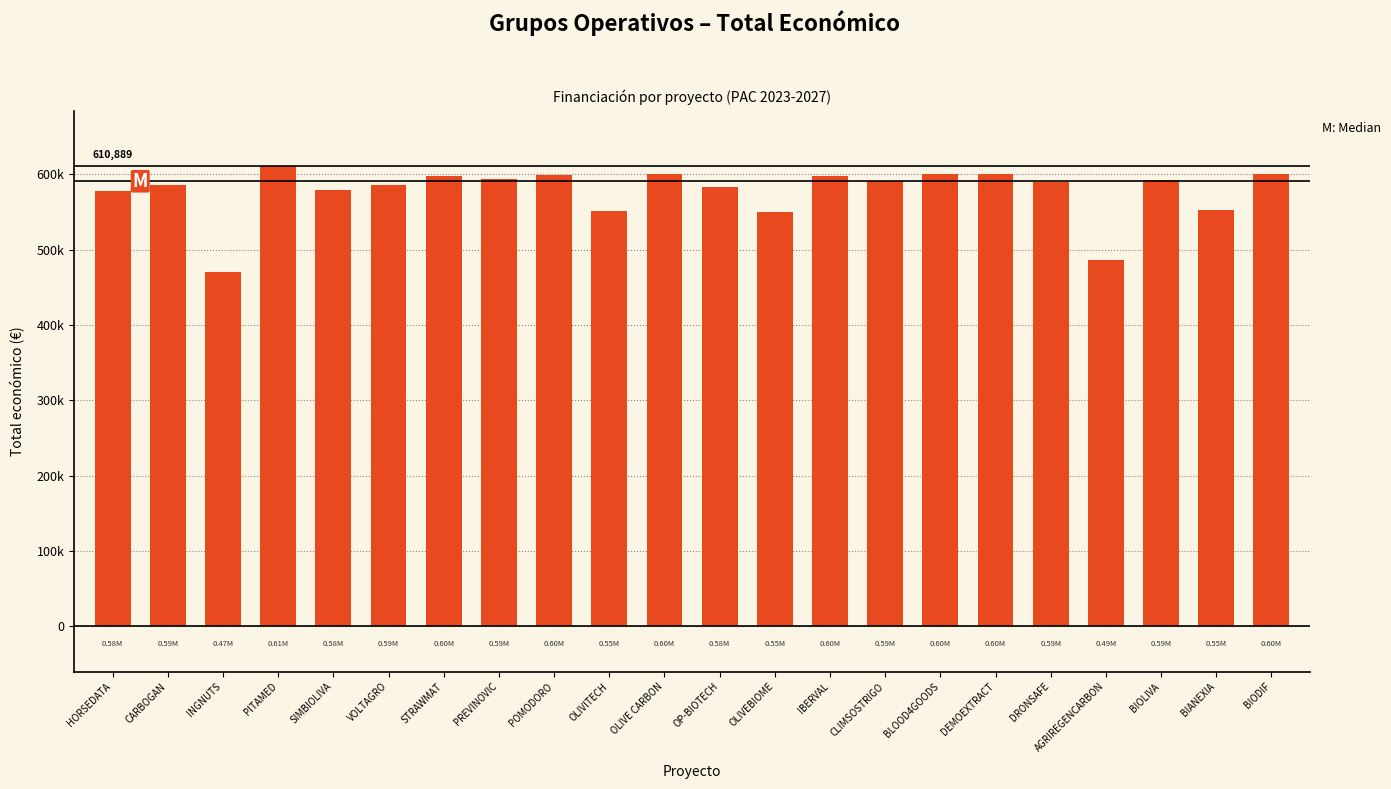

Does the chart contain any negative values?

No